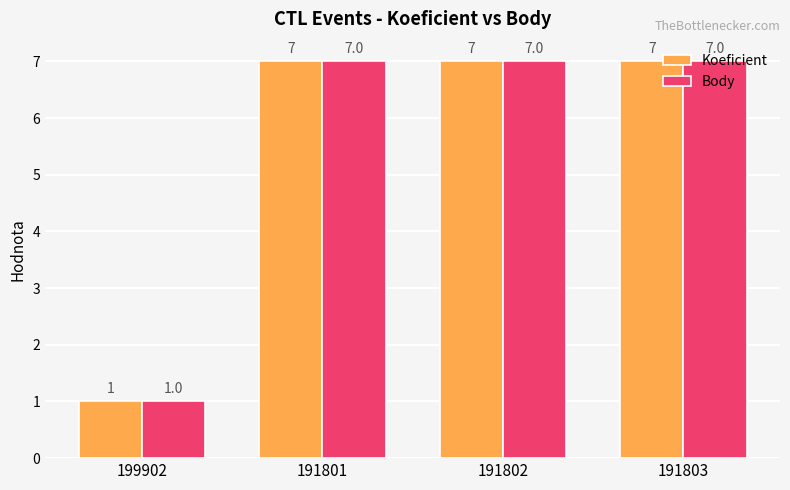

How many Body values are between 7 and 8?

3